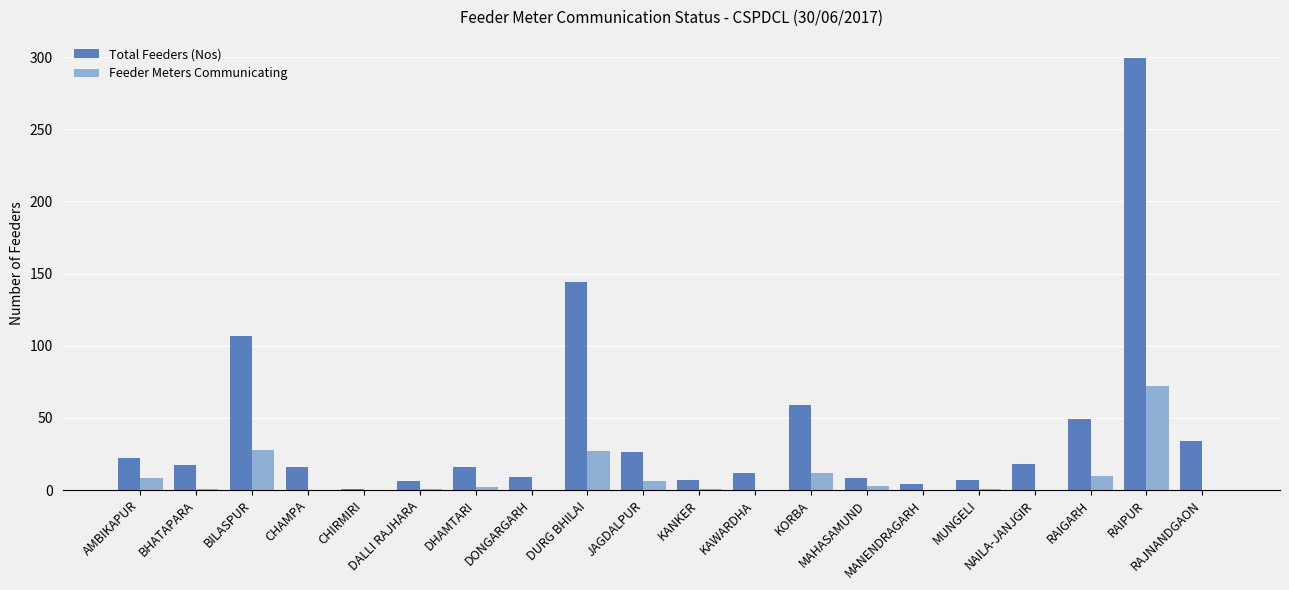

Does the chart contain stacked bars?

No